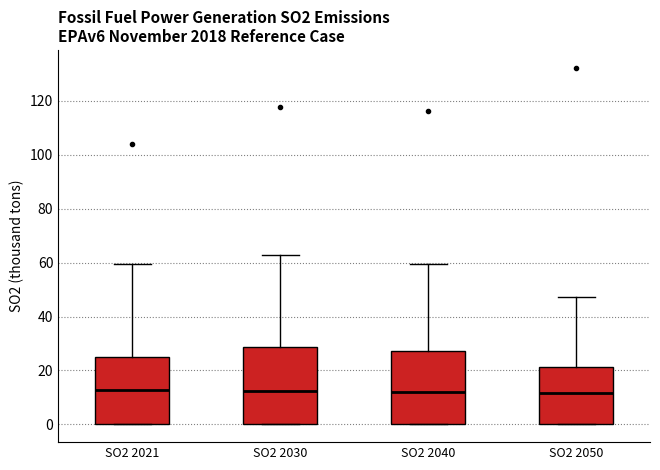

Reading left to right, transcribe this box plot: for each box, give where its median line is, the range the box spans, and where its two whiskers end, as read against the y-axis. The values are not printed on the chart, so give them approximately, as read against the axis.

SO2 2021: median 12, box 0 to 24, whiskers 0 to 60
SO2 2030: median 12, box 0 to 28, whiskers 0 to 62
SO2 2040: median 12, box 0 to 28, whiskers 0 to 60
SO2 2050: median 12, box 0 to 22, whiskers 0 to 48